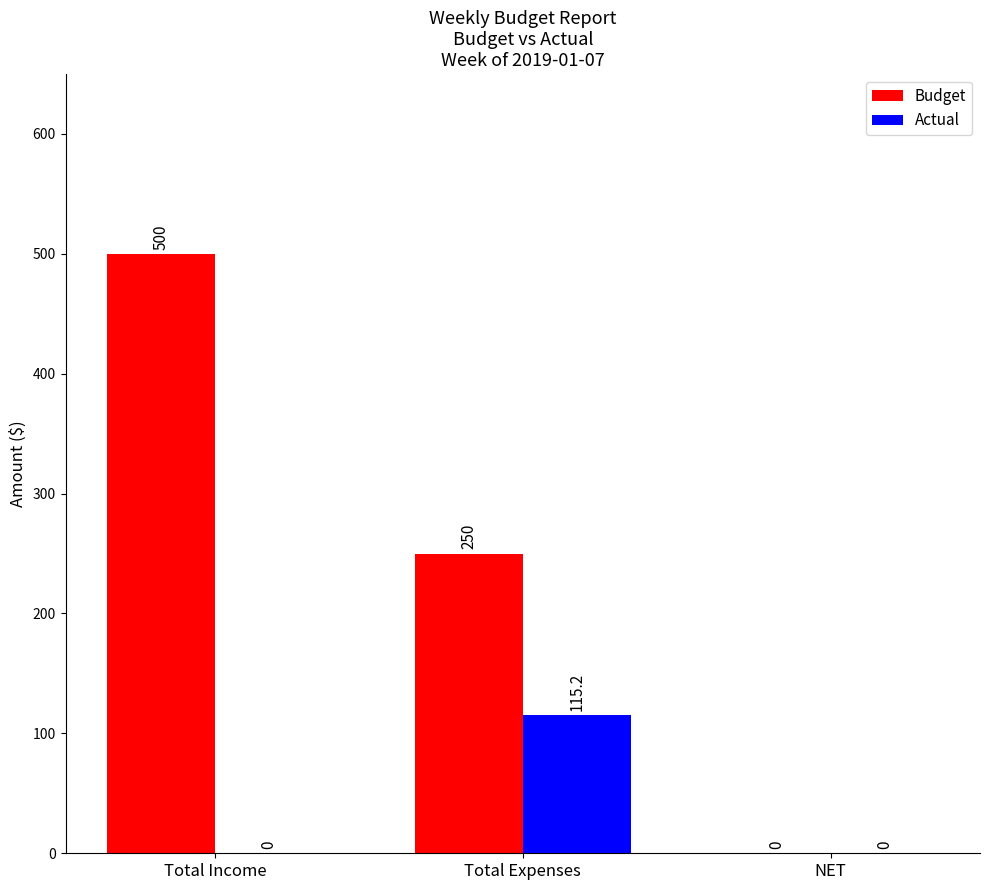

Are the bars horizontal?

No